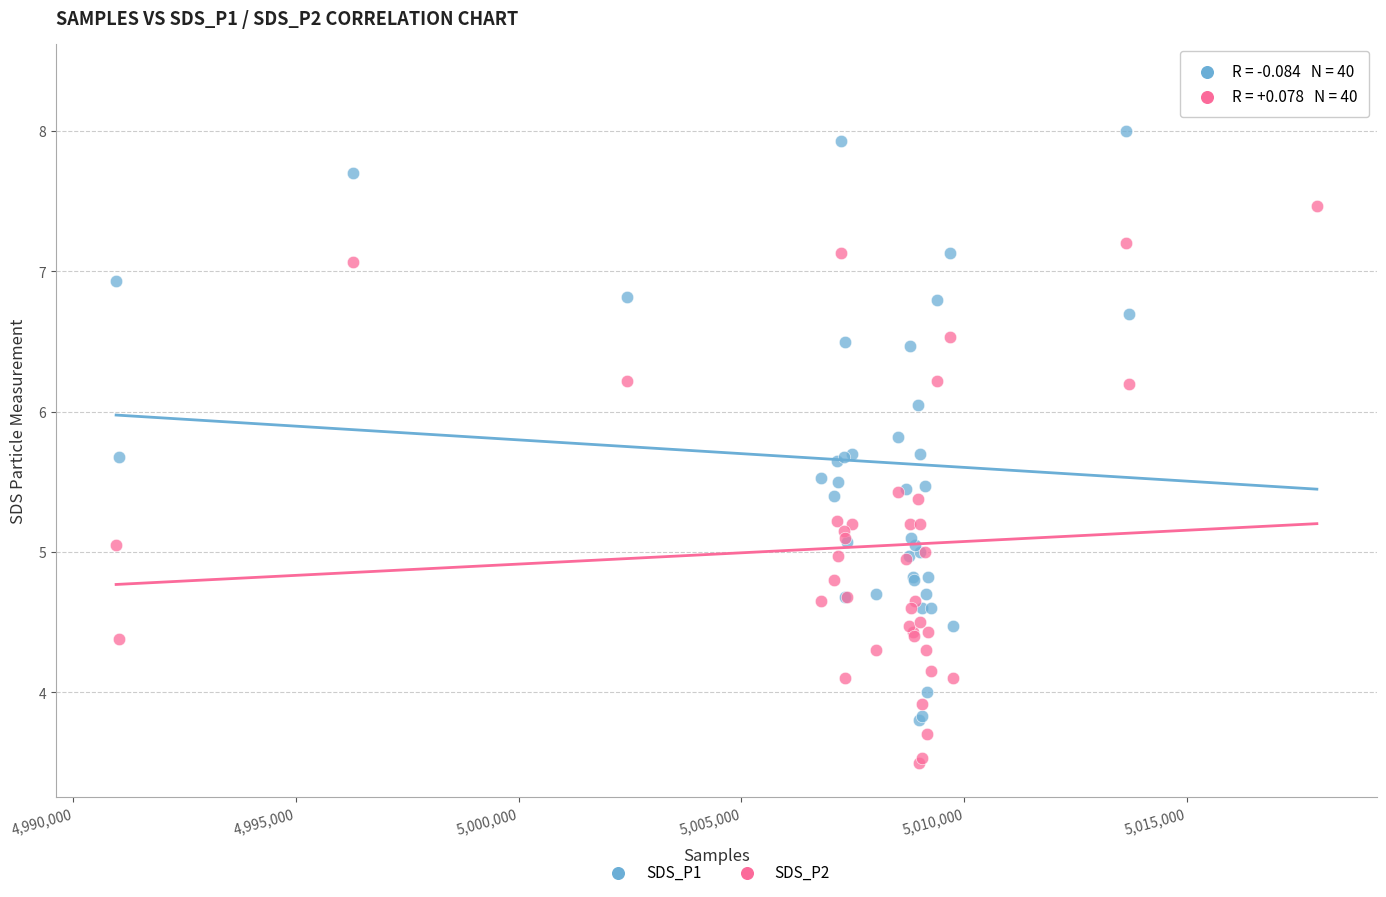

What is the X range (max minus min) for the scatter plot?

26959.0